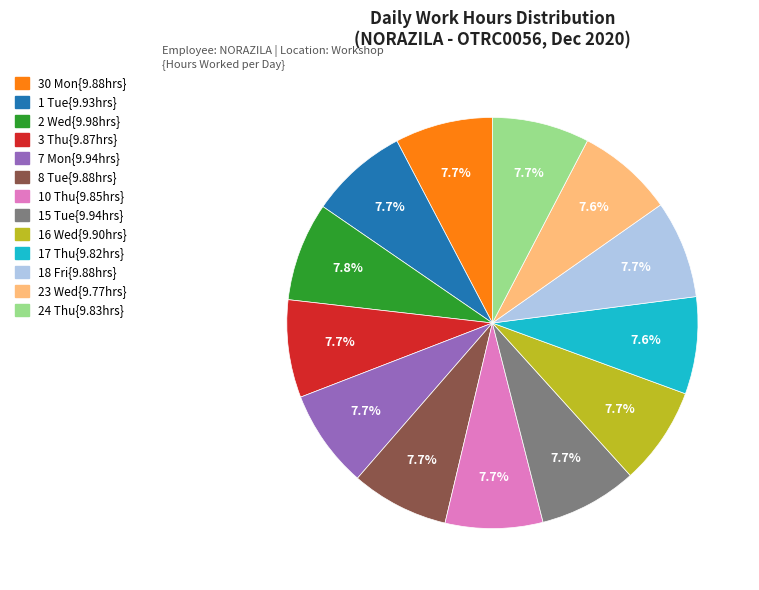

Does any single category account for the majority?

No